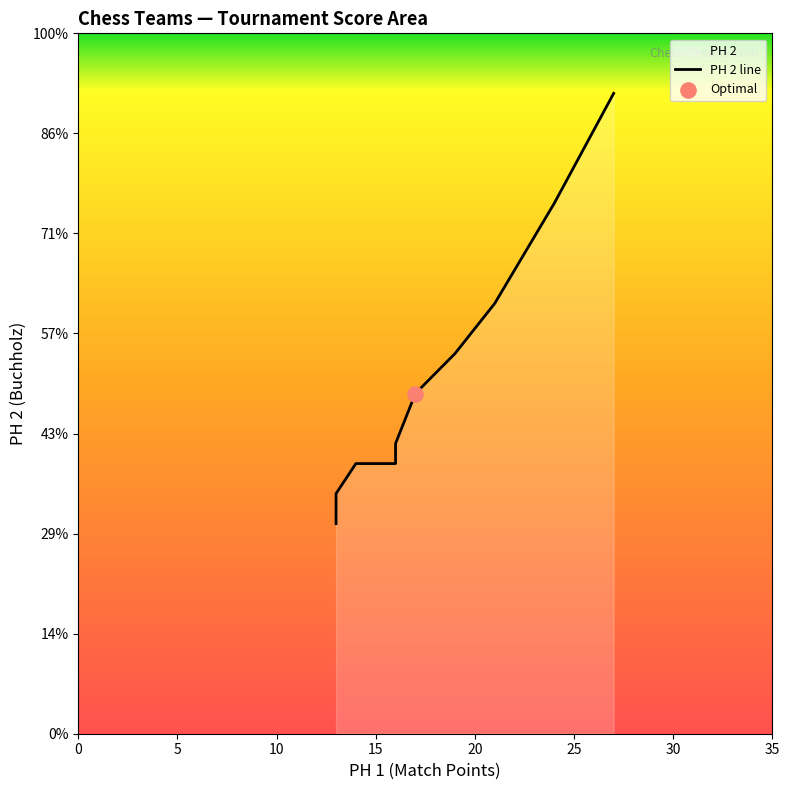

Which has a higher value, 10 or 5?

10